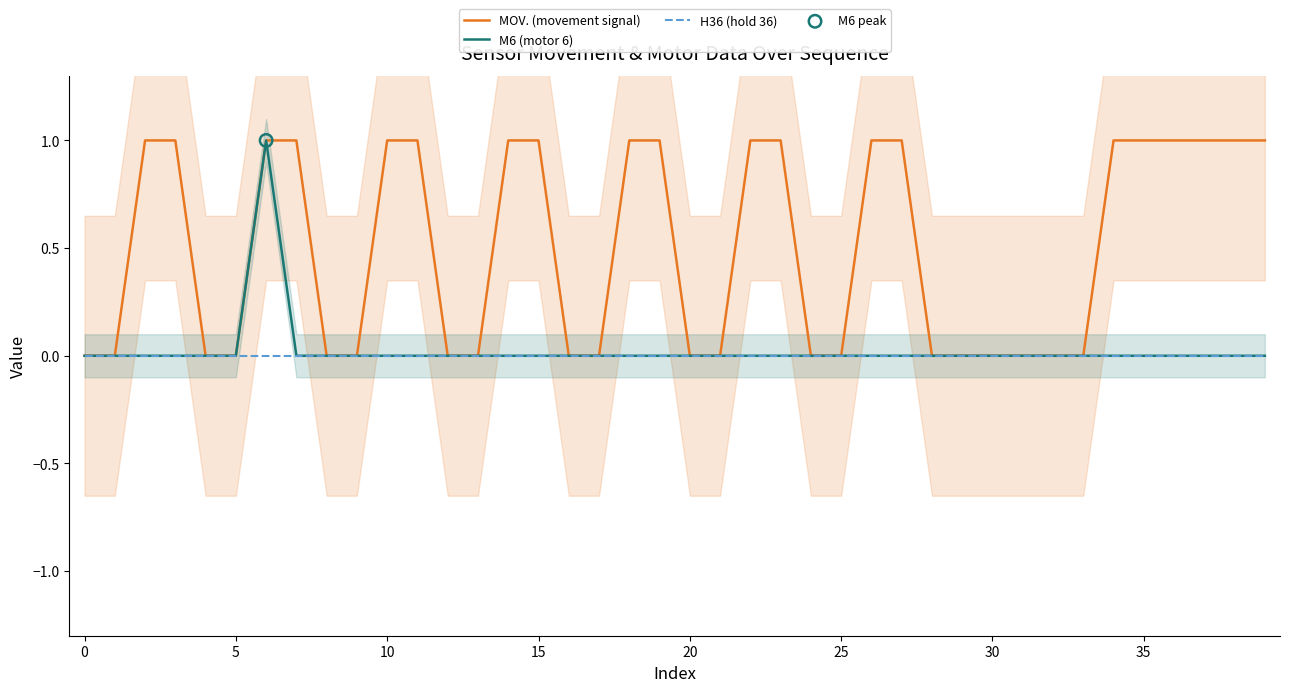

What are all the series names shown in the legend?

MOV. (movement signal), M6 (motor 6), H36 (hold 36)